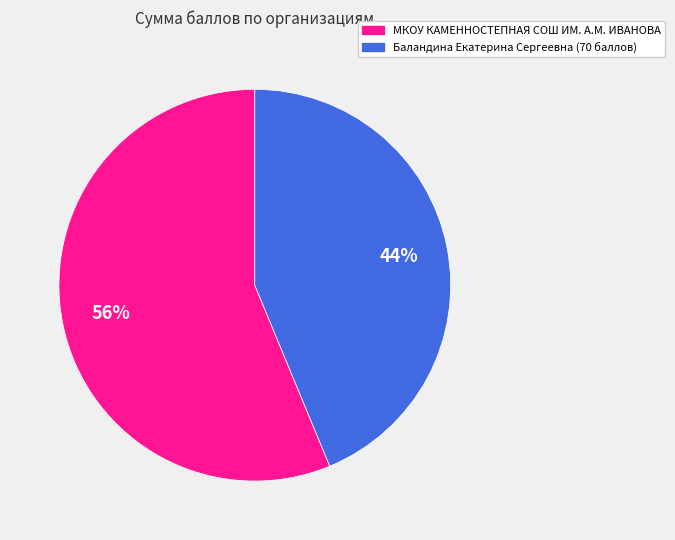

What is the ratio of the value at МКОУ КАМЕННОСТЕПНАЯ СОШ ИМ. А.М. ИВАНОВА to the value at Баландина Екатерина Сергеевна (70 баллов)?

1.3